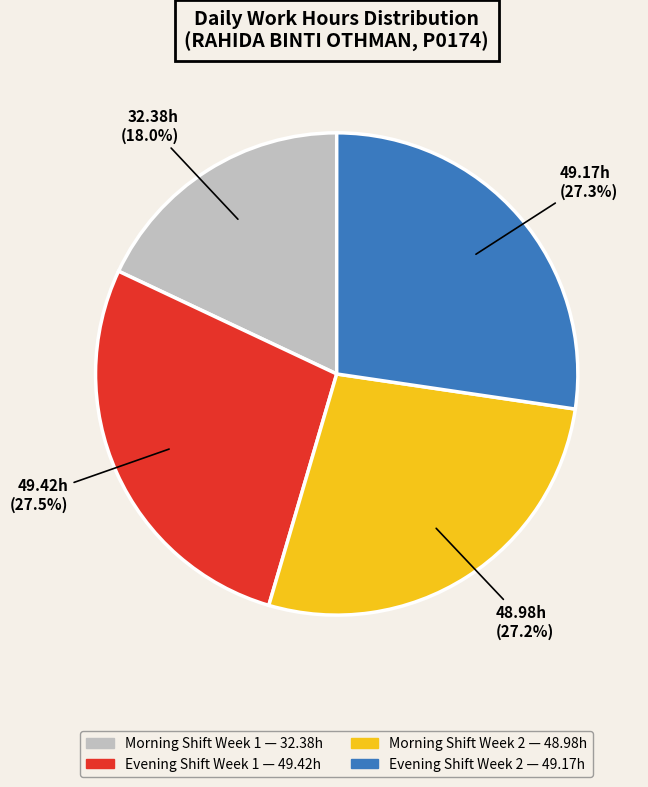

How many segments does this pie chart have?

4